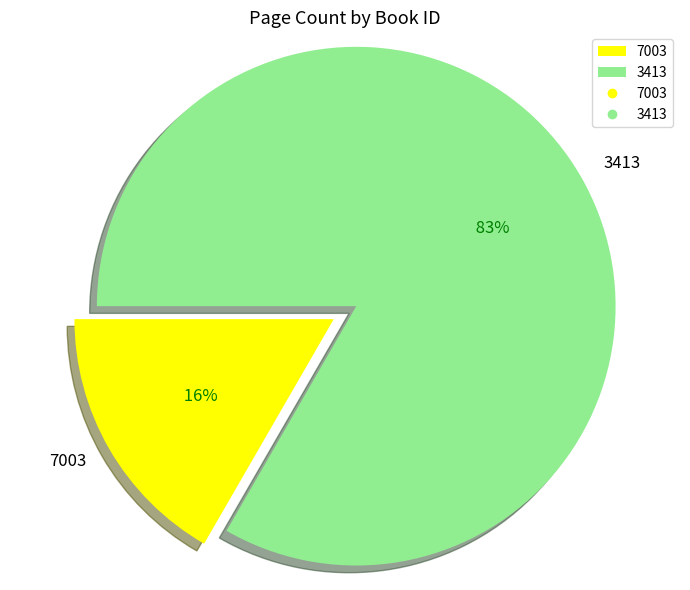

Is there a majority slice in this chart?

Yes